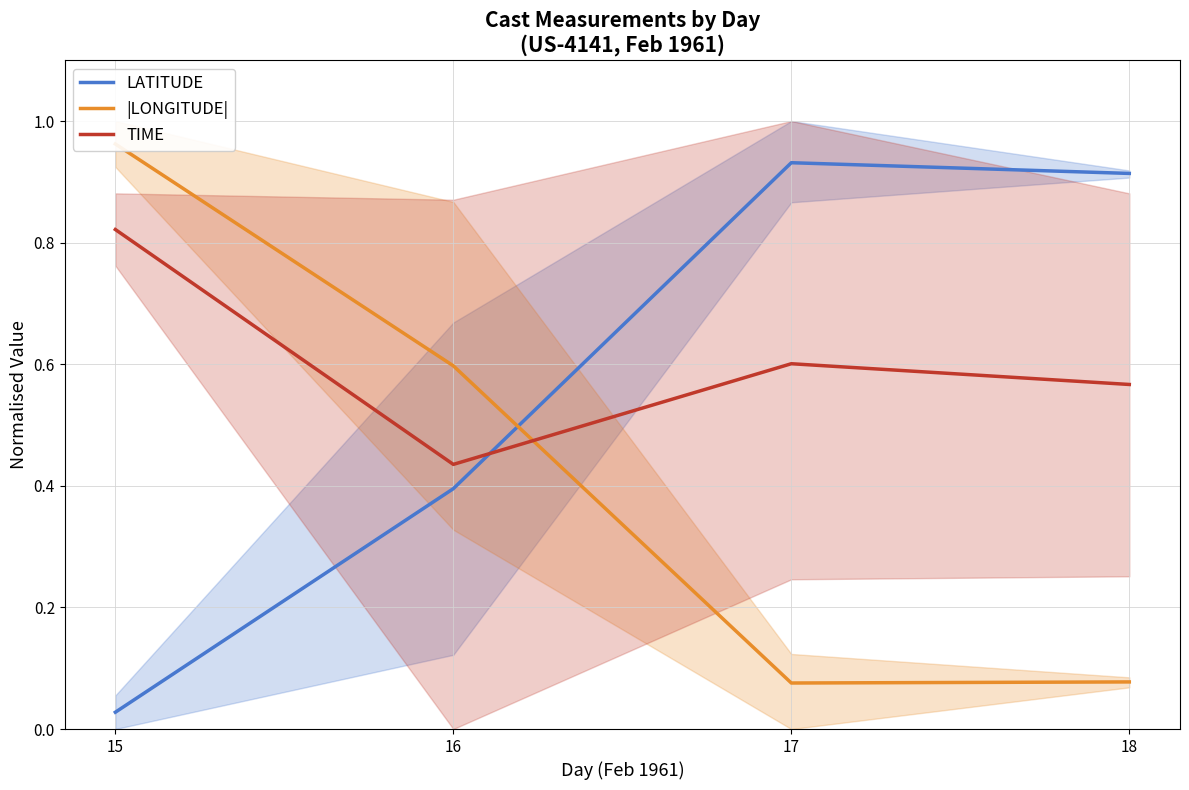

Rank the series by their average value, from lowest to highest.

|LONGITUDE|, LATITUDE, TIME